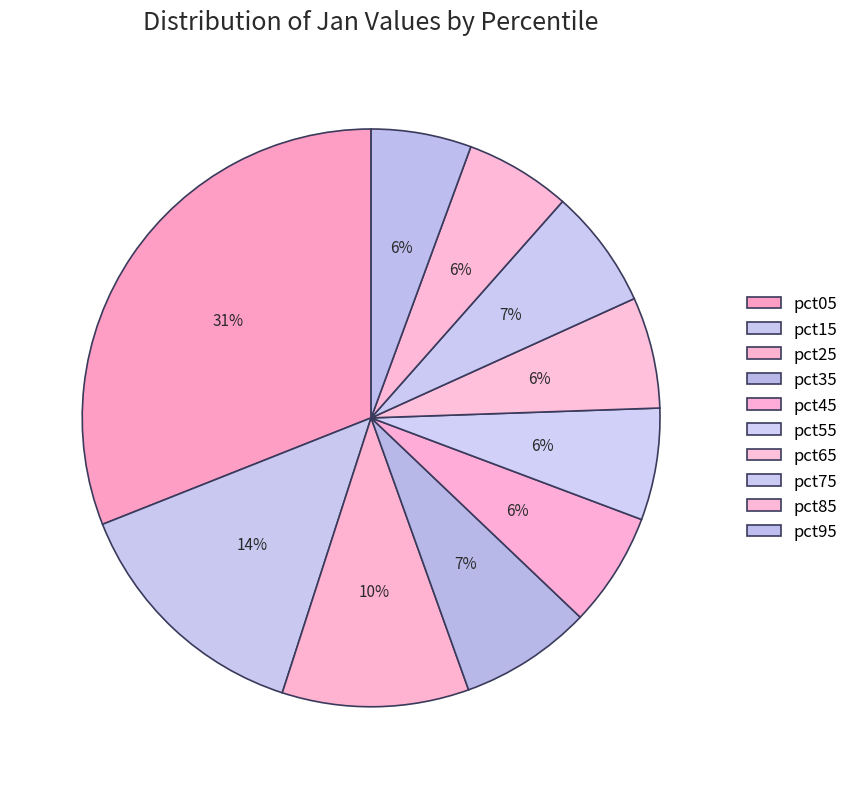

Is there any slice that represents more than half of the pie?

No